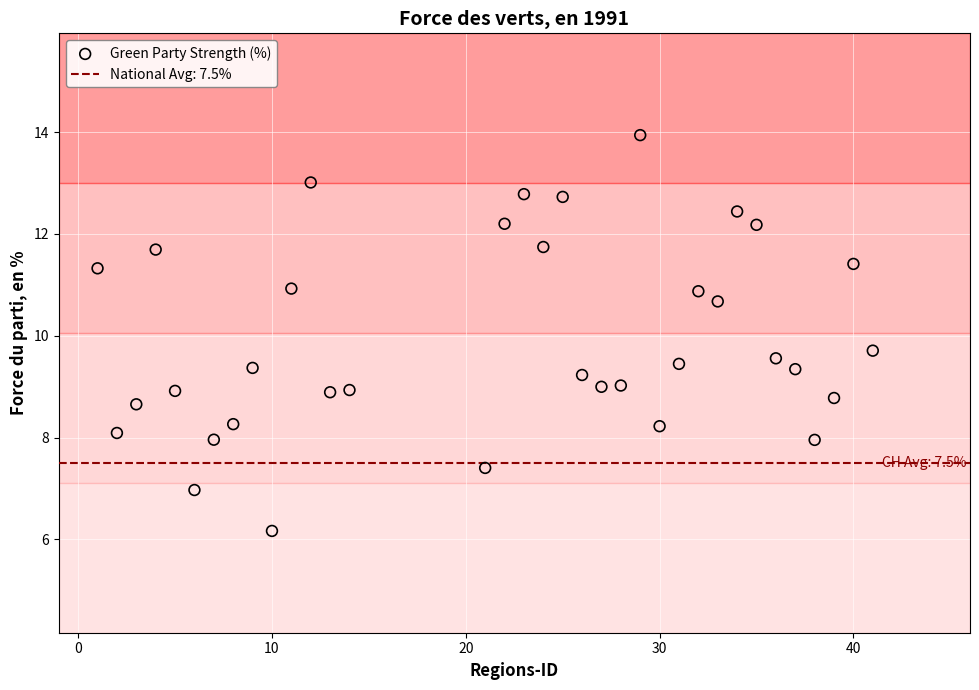

What is the range of Y values (max minus min)?

7.8